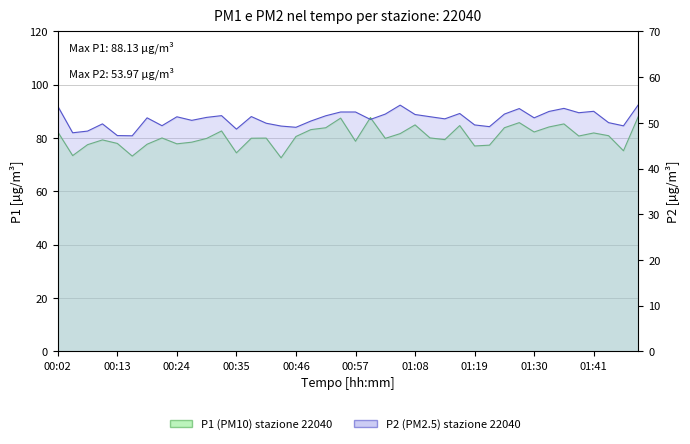

What is the label of the 14th point from the right?

01:13